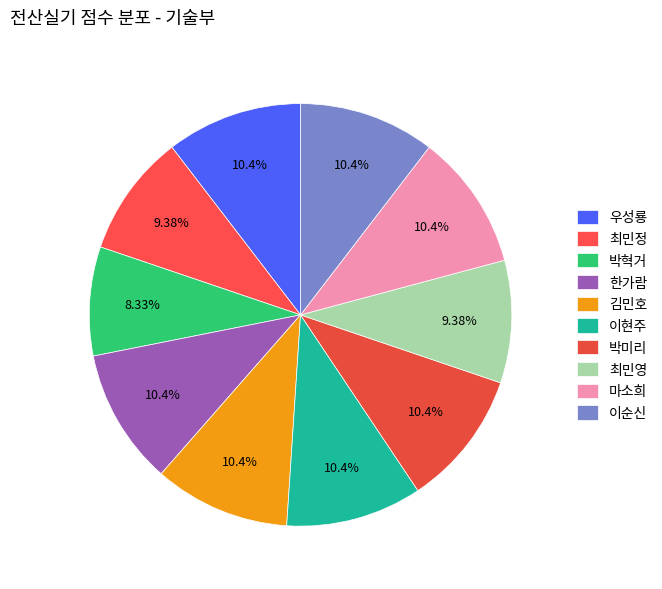

Count the number of slices in the pie.

10